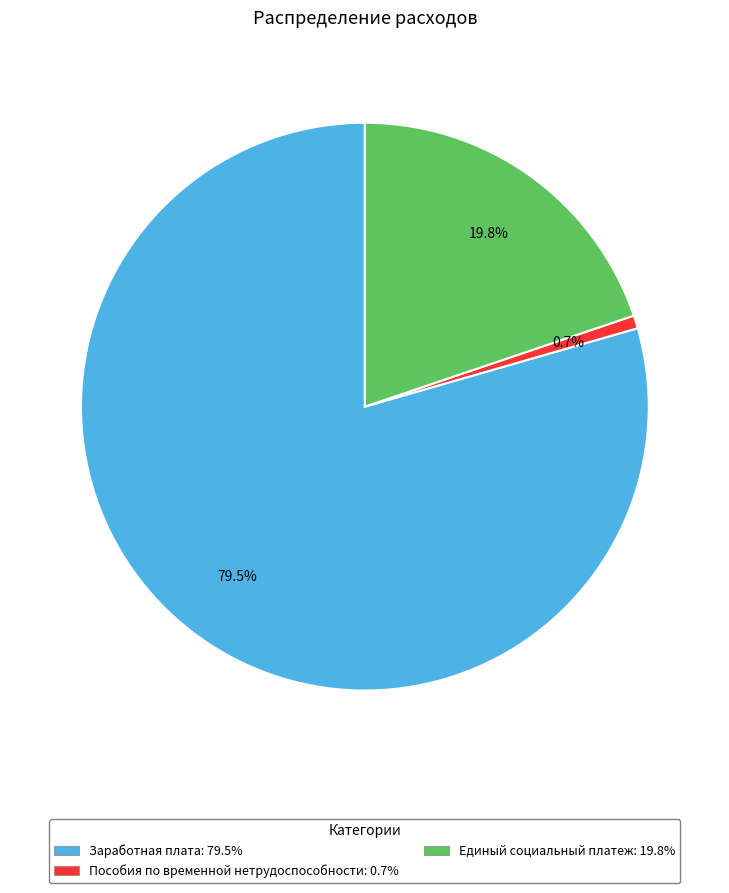

Rank the categories by value from lowest to highest.

Пособия по временной нетрудоспособности, Единый социальный платеж, Заработная плата